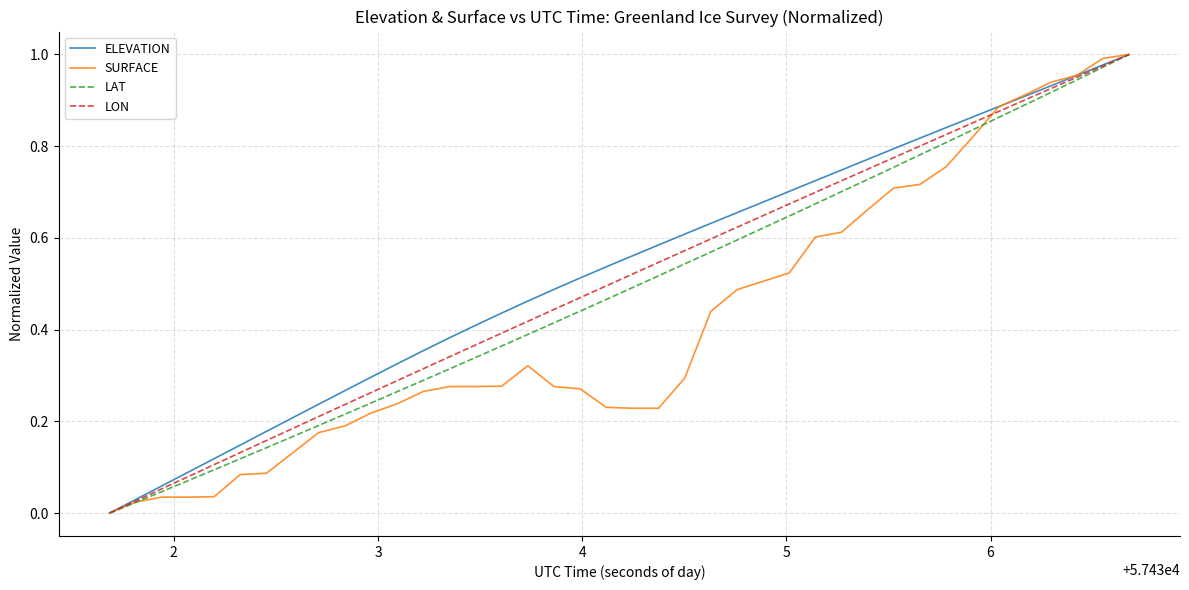

What are all the series names shown in the legend?

ELEVATION, SURFACE, LAT, LON